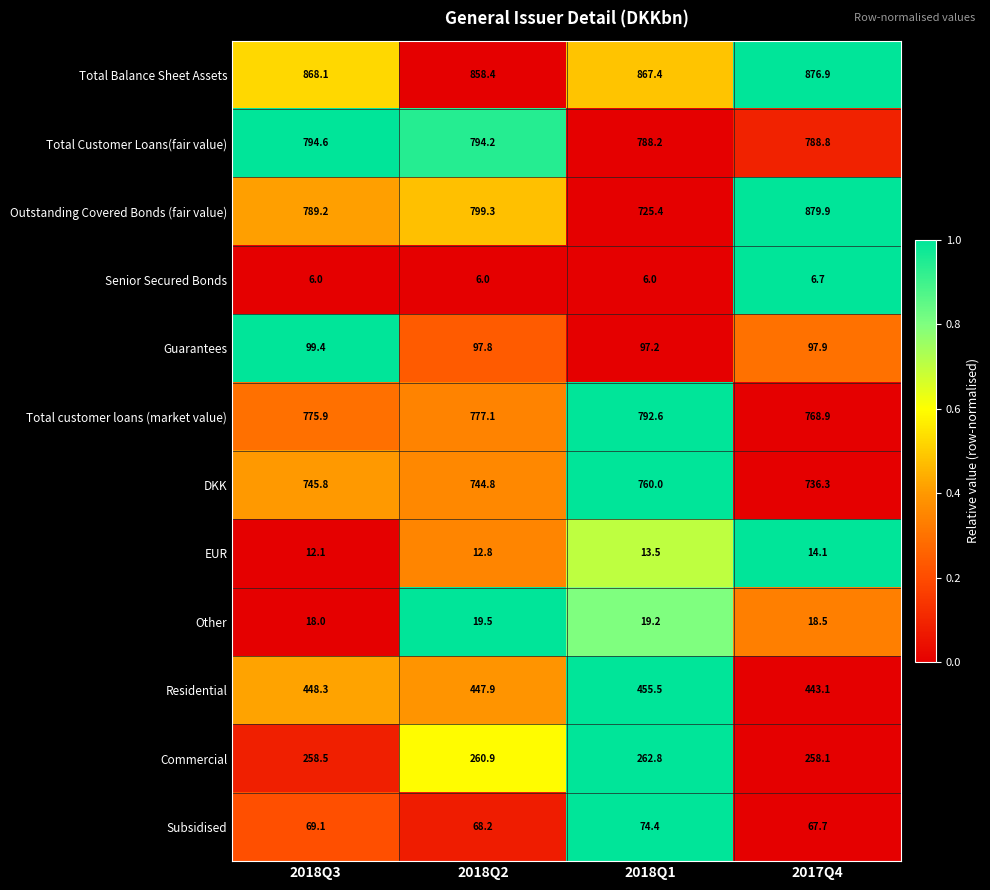

How many data points in Subsidised are above 69?

2